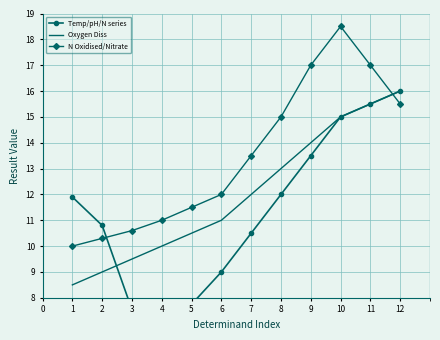

What is the value of the N Oxidised/Nitrate point at the 5th from the left?

11.5